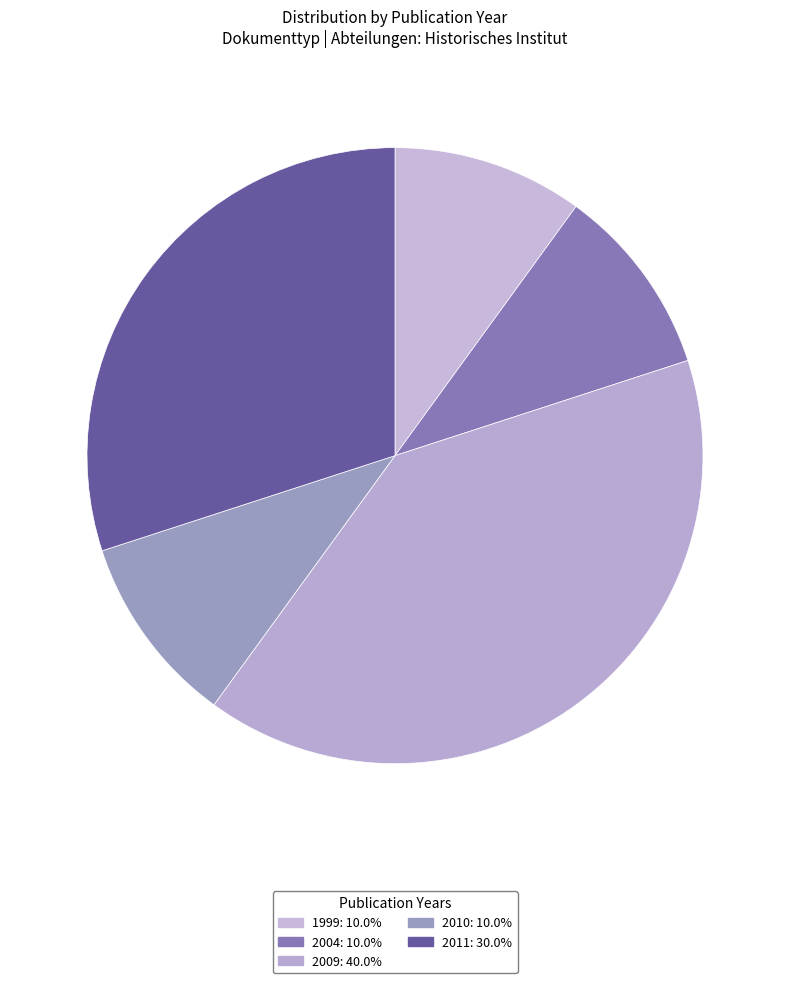

Count the number of slices in the pie.

5